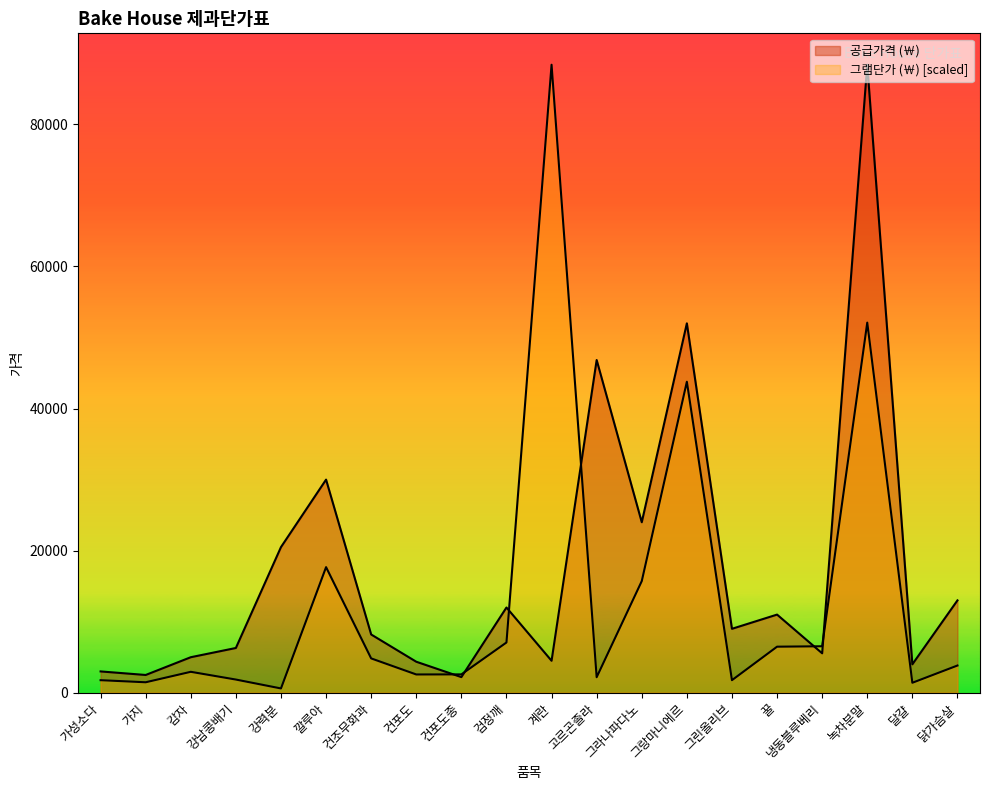

What is the difference between the maximum and second lowest values in the 그램단가 (￦) series?

86996.8